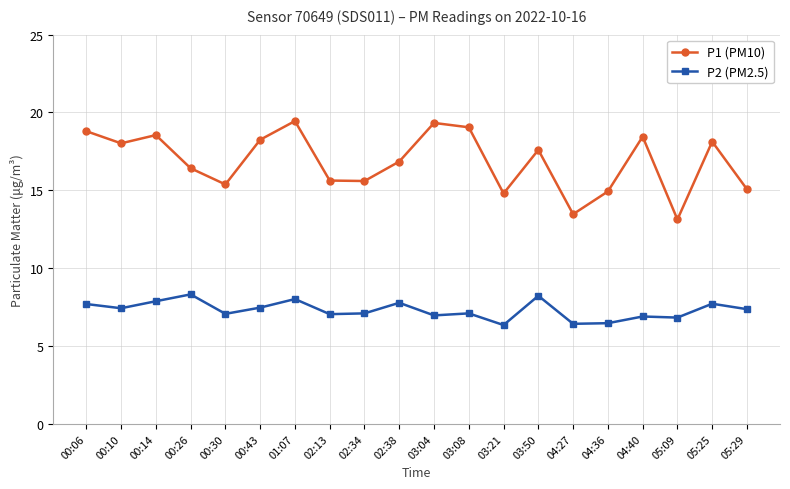

Count the number of data series in this chart.

2